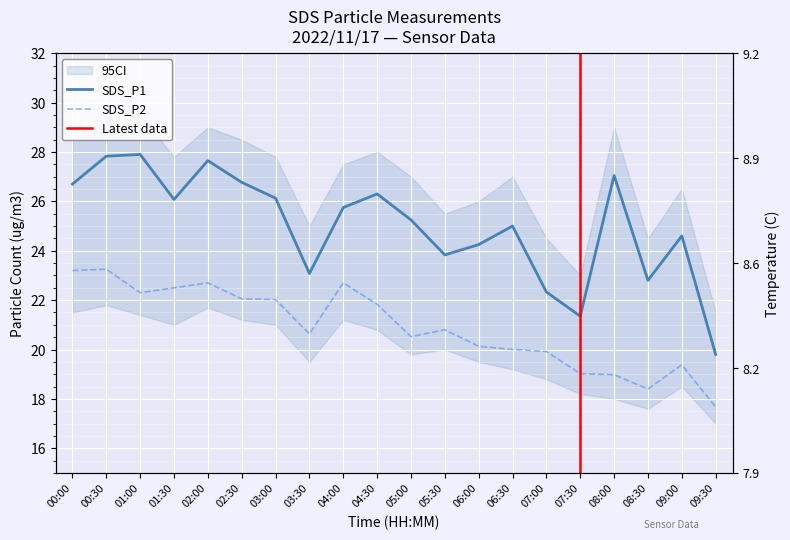

Rank the series by their maximum value, from highest to lowest.

SDS_P1, SDS_P2